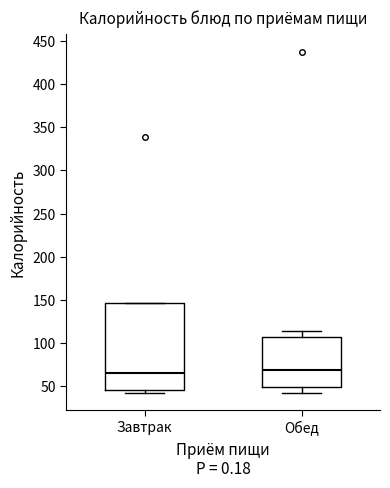

Comparing the boxes themselves (not the whiskers), which one is the tallest?

Завтрак